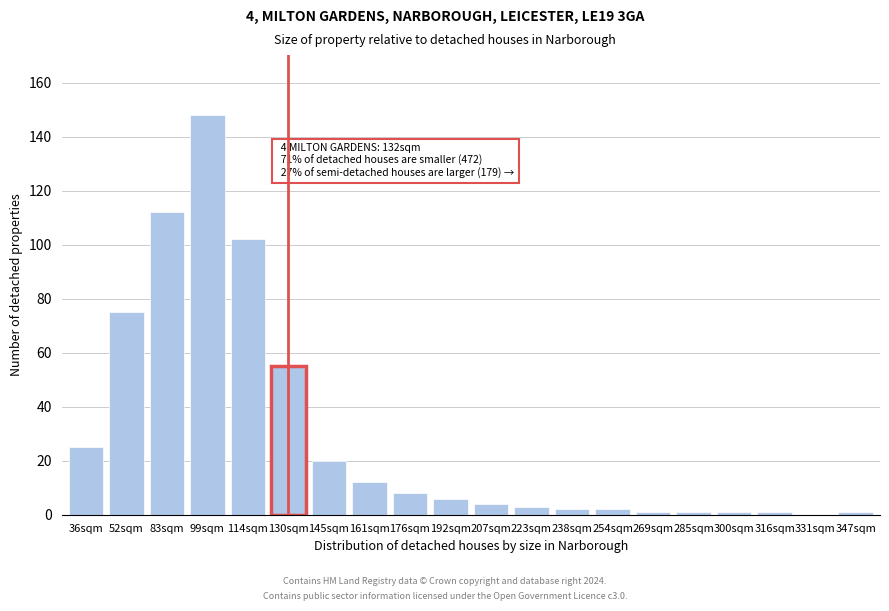

Reading left to right, transcribe all the data shown in this chart.

36sqm=25	52sqm=75	83sqm=112	99sqm=148	114sqm=102	130sqm=55	145sqm=20	161sqm=12	176sqm=8	192sqm=6	207sqm=4	223sqm=3	238sqm=2	254sqm=2	269sqm=1	285sqm=1	300sqm=1	316sqm=1	331sqm=0	347sqm=1